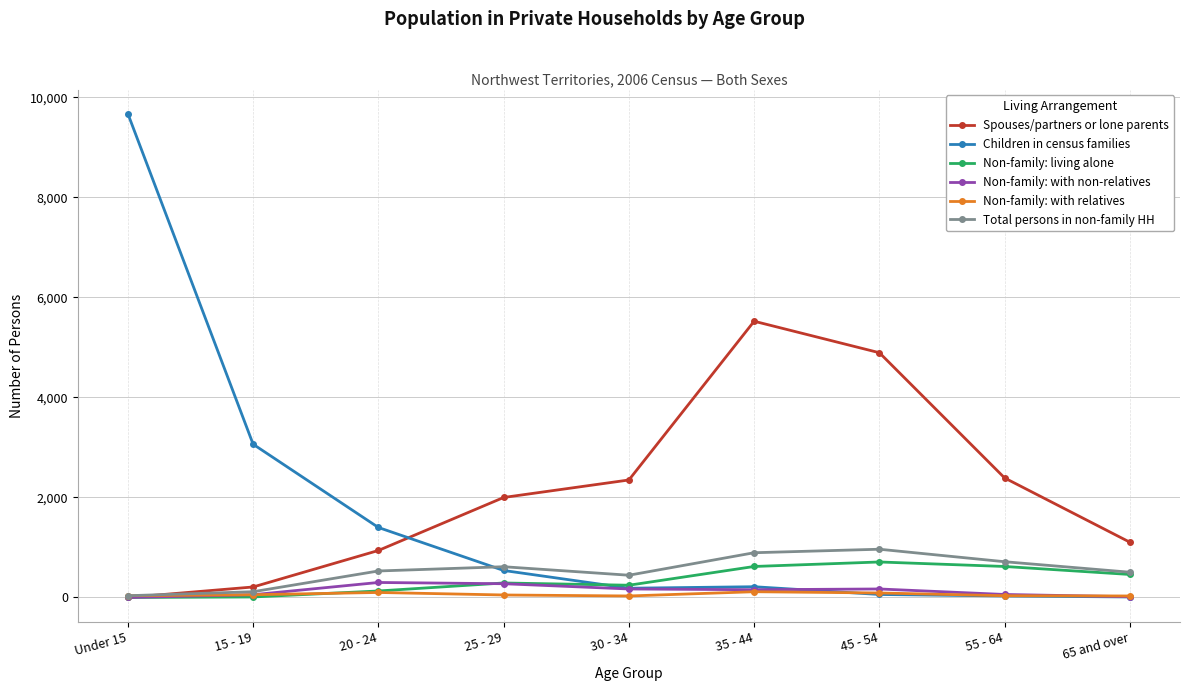

After their last crossing, which series has the higher values: Spouses/partners or lone parents or Children in census families?

Spouses/partners or lone parents